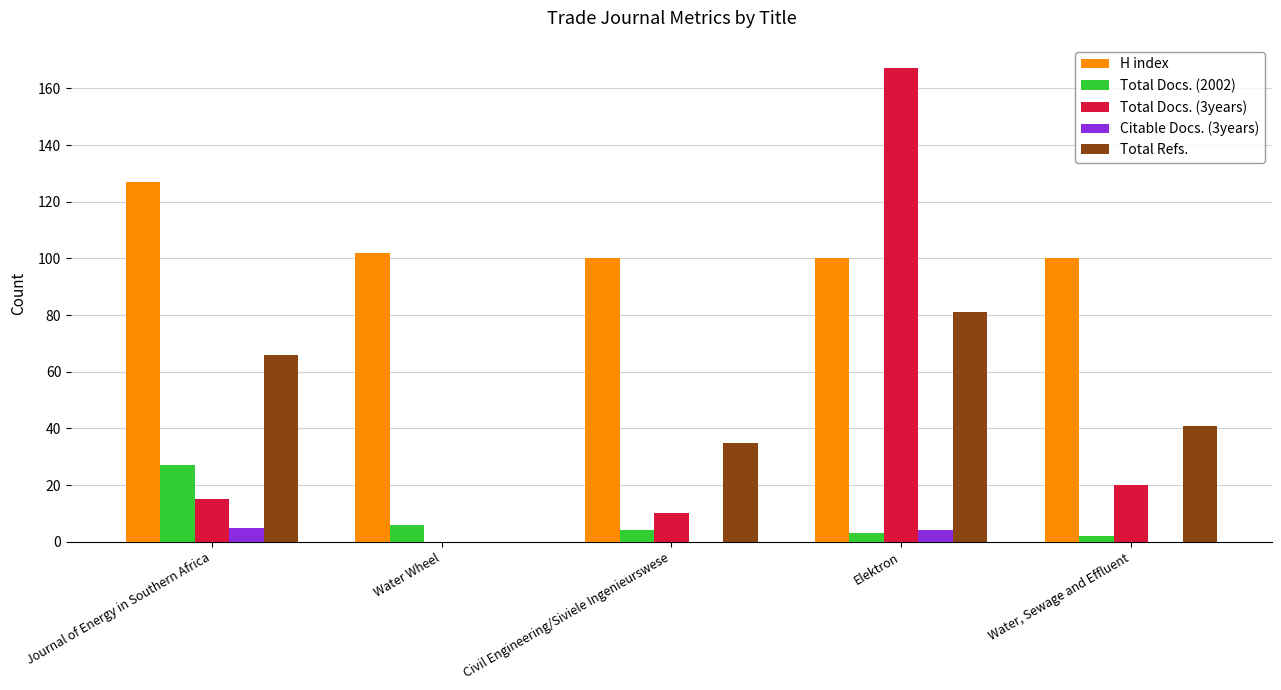

At which category does the chart reach its peak across all series?

Elektron